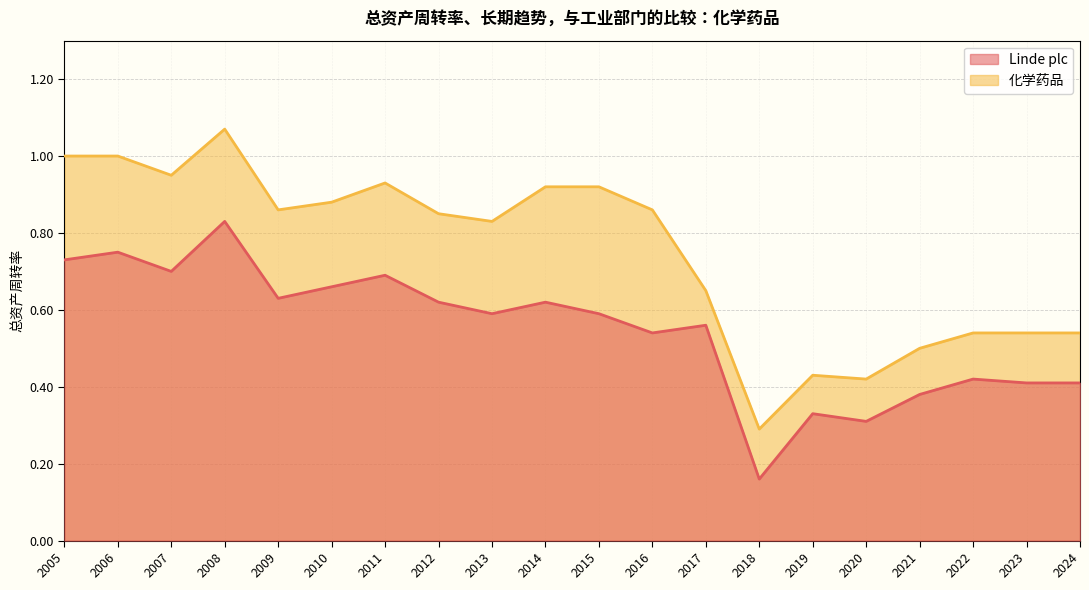

True or false: 化学药品 has more than 1 interior local peaks.

True